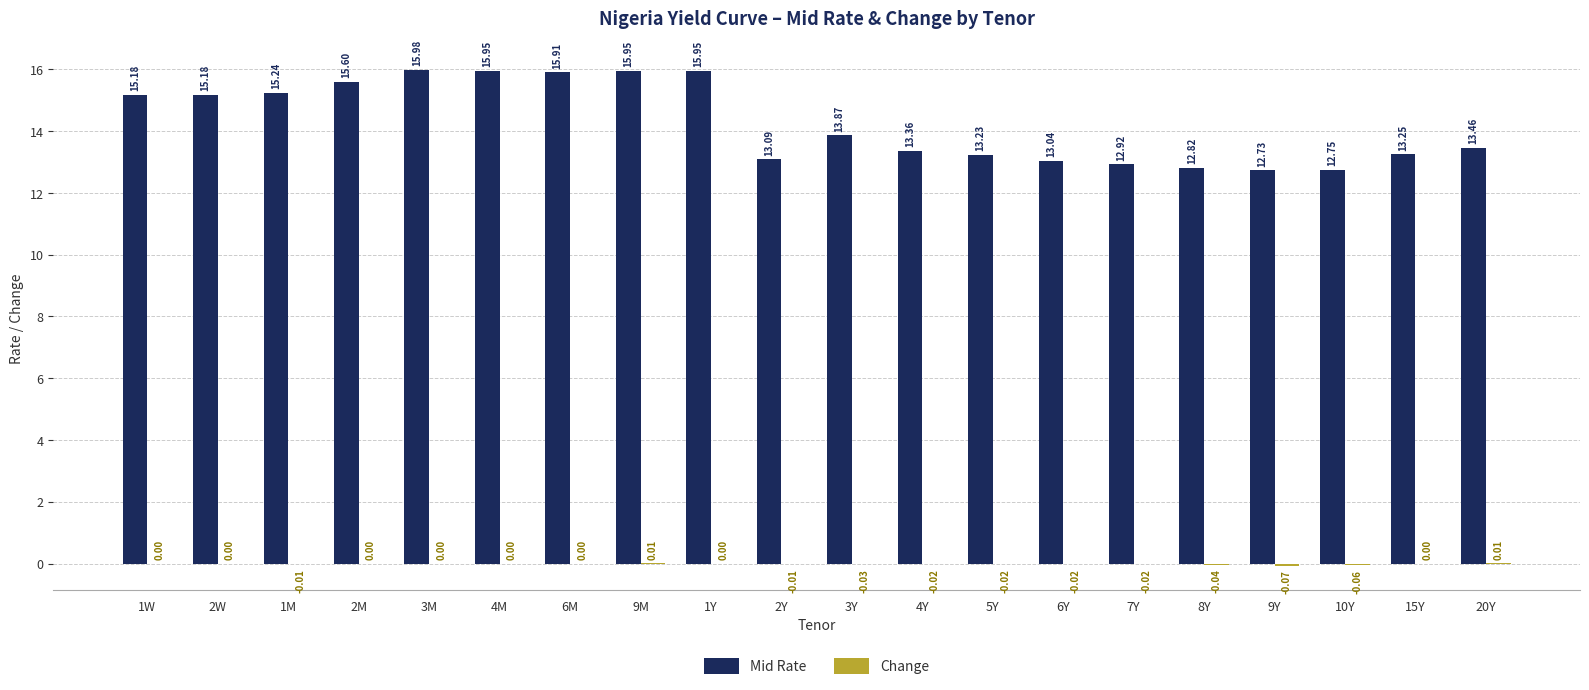

Which series has the largest total across all categories?

Mid Rate